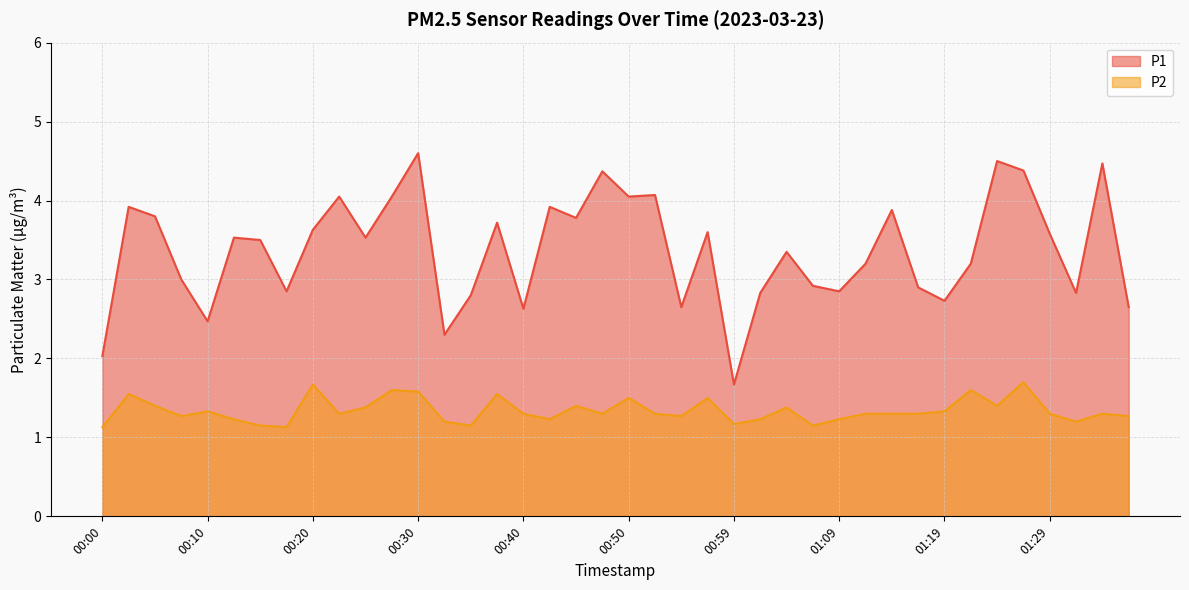

Between 00:10 and 00:33, which series saw the biggest shift?

P1